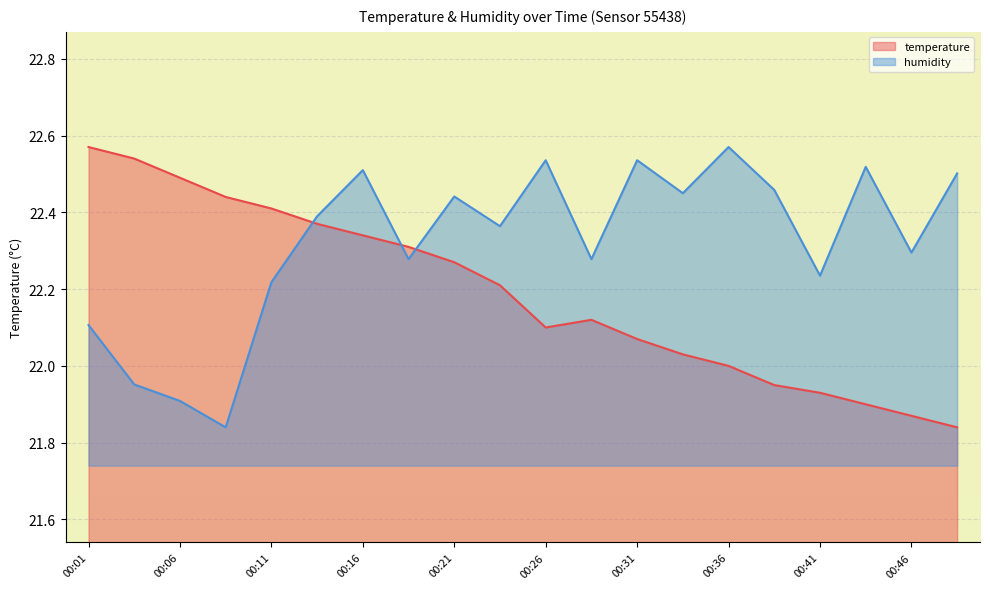

At how many categories does at least one series exceed 21?

20